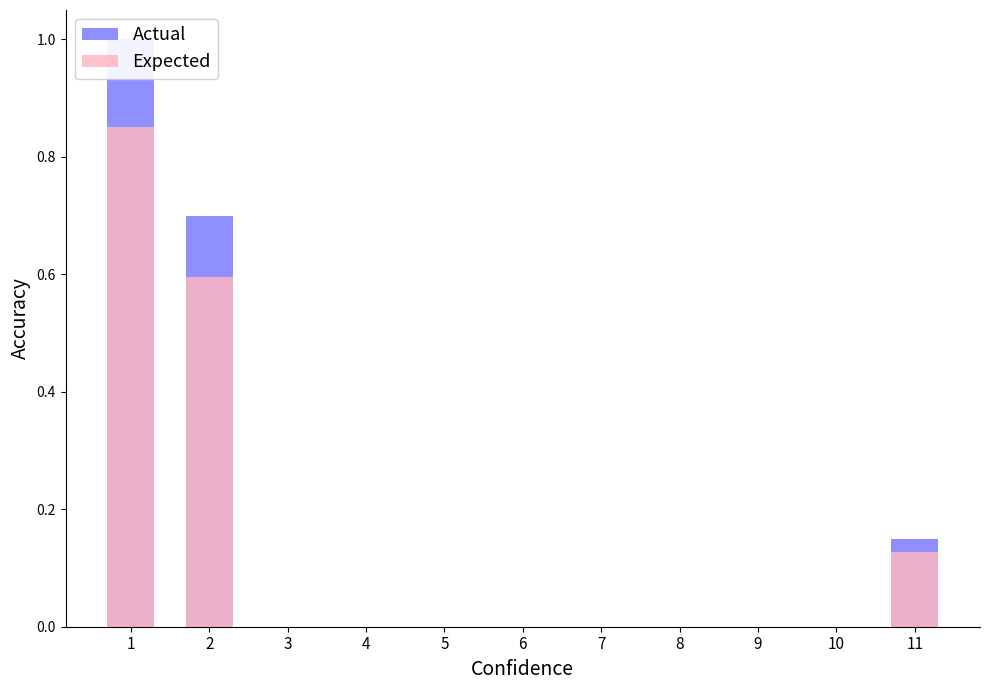

Is it true that Expected equals 0.0 at 4?

True